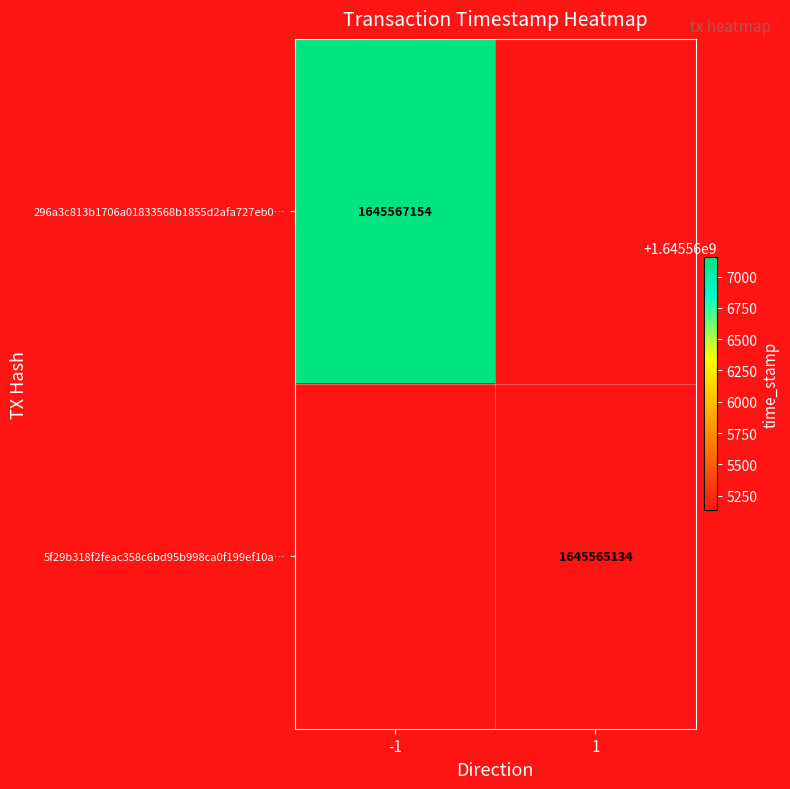

The 5f29b318f2feac358c6bd95b998ca0f199ef10a… series shows 832792101 at 1. True or false?

False